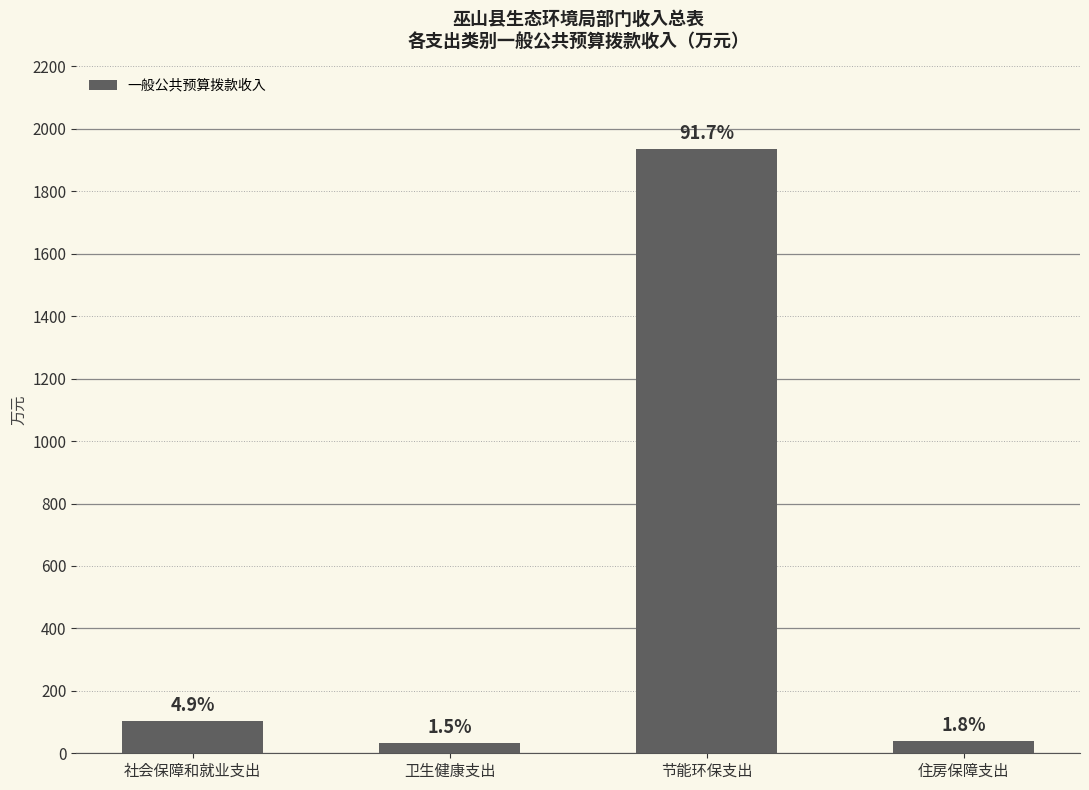

List the labels in order of value, largest first.

节能环保支出, 社会保障和就业支出, 住房保障支出, 卫生健康支出